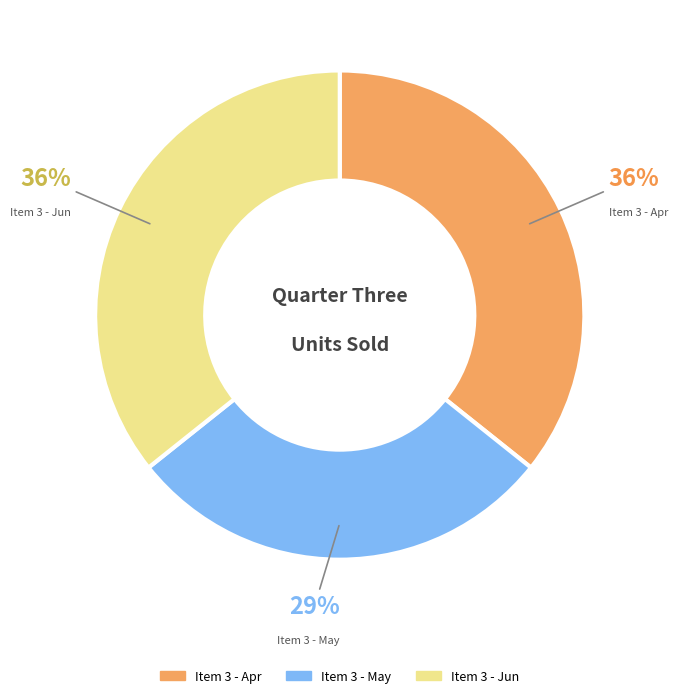

Does any single category account for the majority?

No